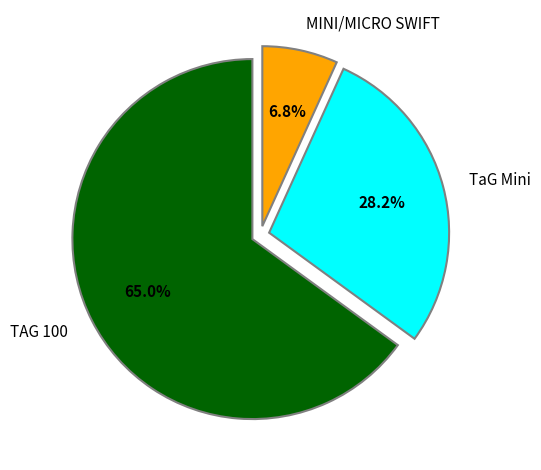

How many slices are in this pie chart?

3